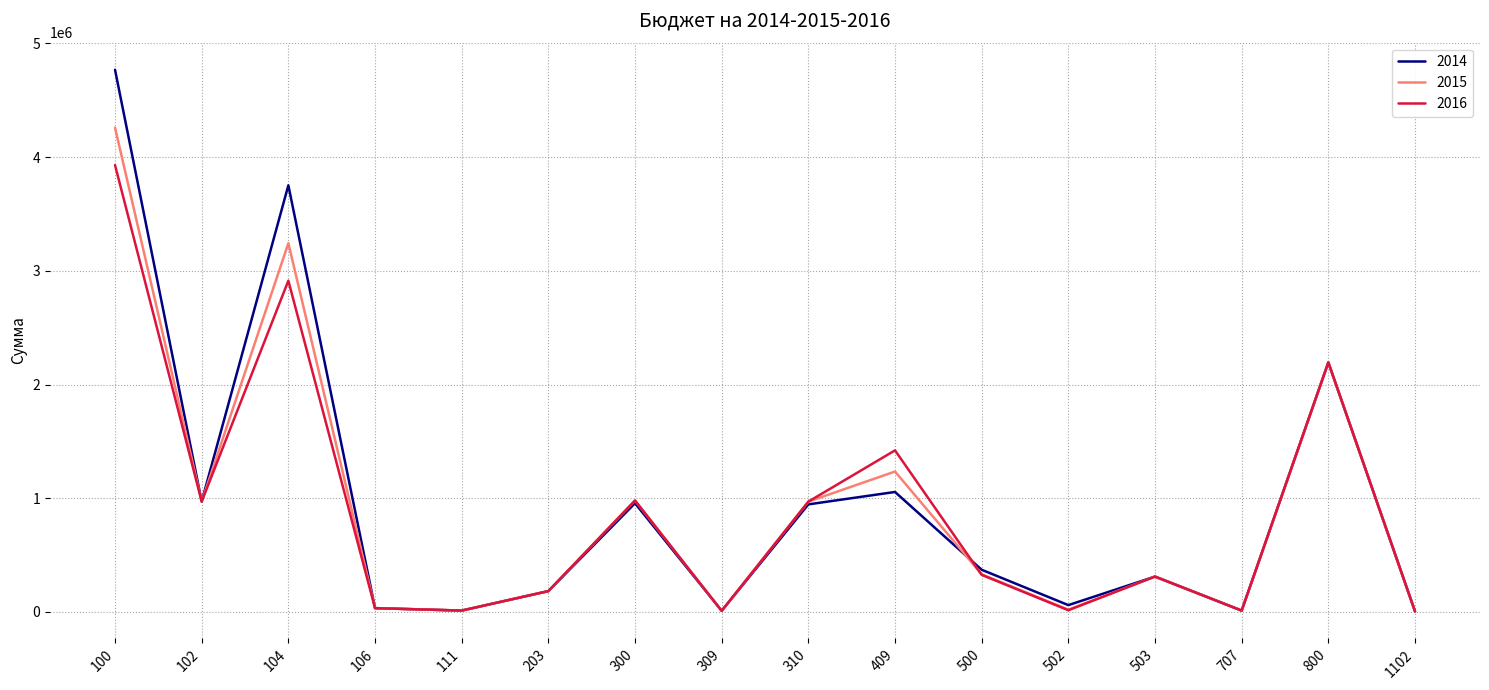

At which category is the sum across all series the highest?

100